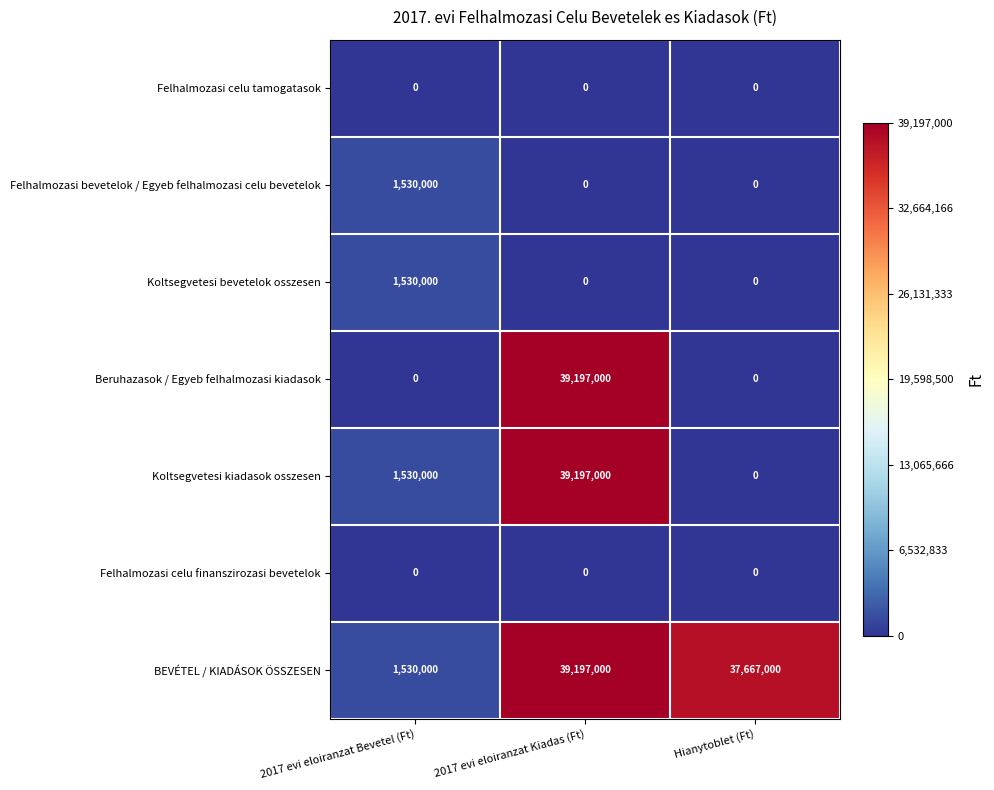

The value of Koltsegvetesi kiadasok osszesen at Hianytoblet (Ft) is 0. True or false?

True